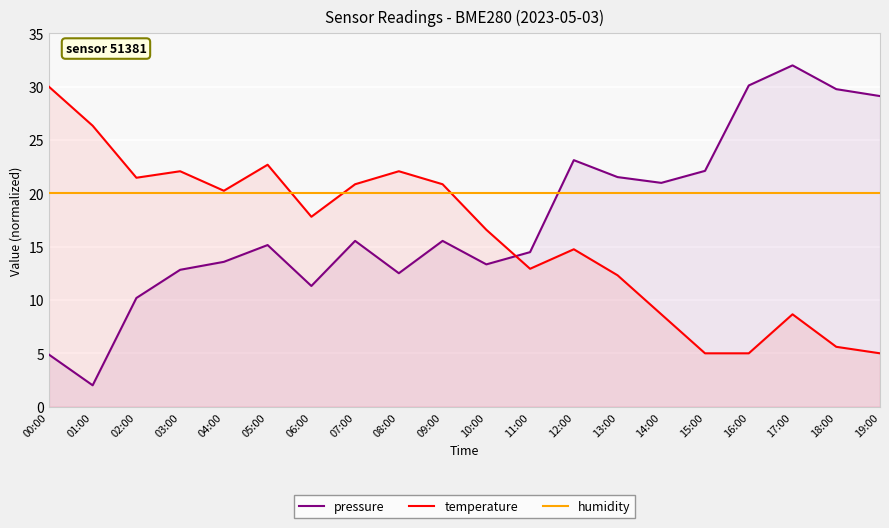

What is the highest value of the temperature series?

30.0